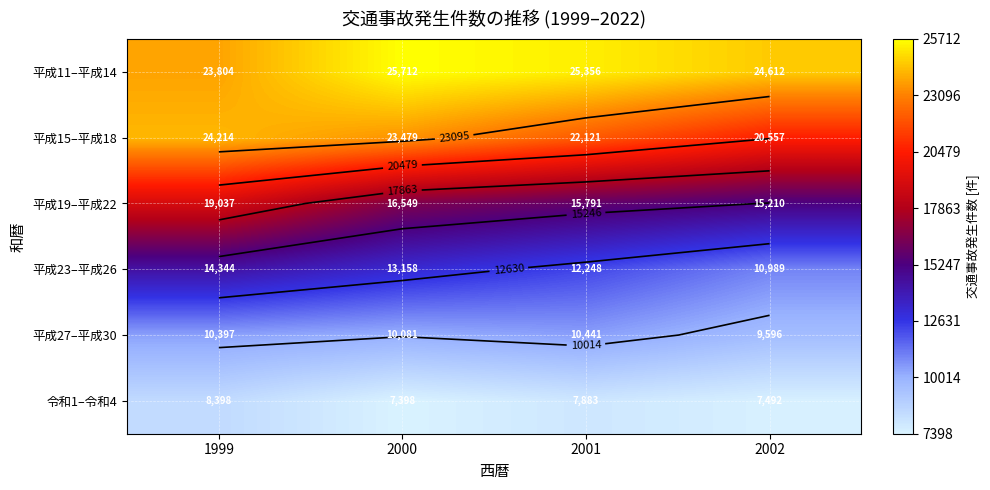

How many data points in 令和1–令和4 are less than 7883?

2